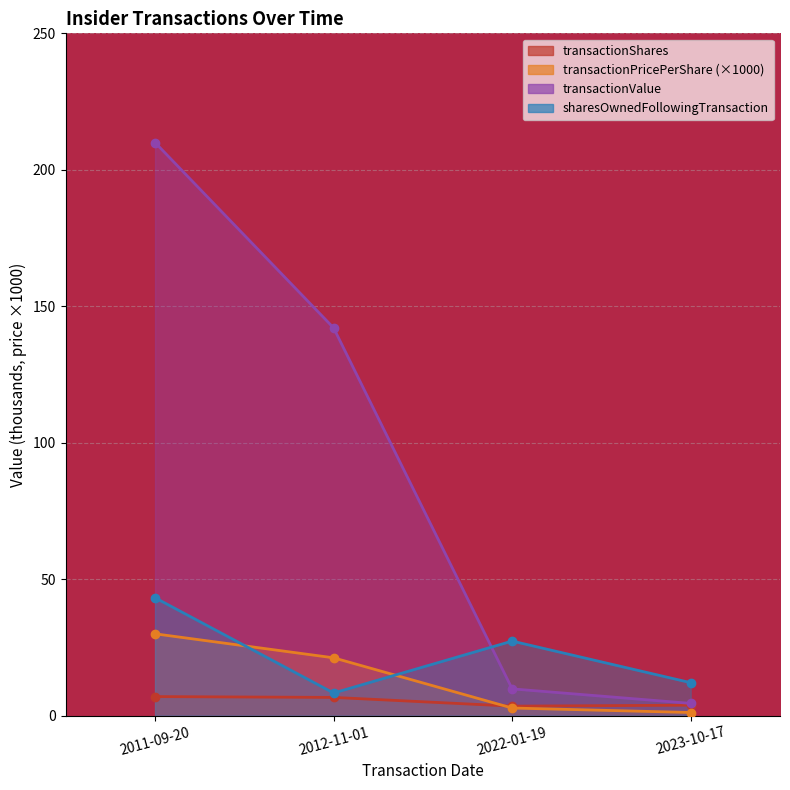

Rank the categories by transactionPricePerShare value from lowest to highest.

2023-10-17, 2022-01-19, 2012-11-01, 2011-09-20